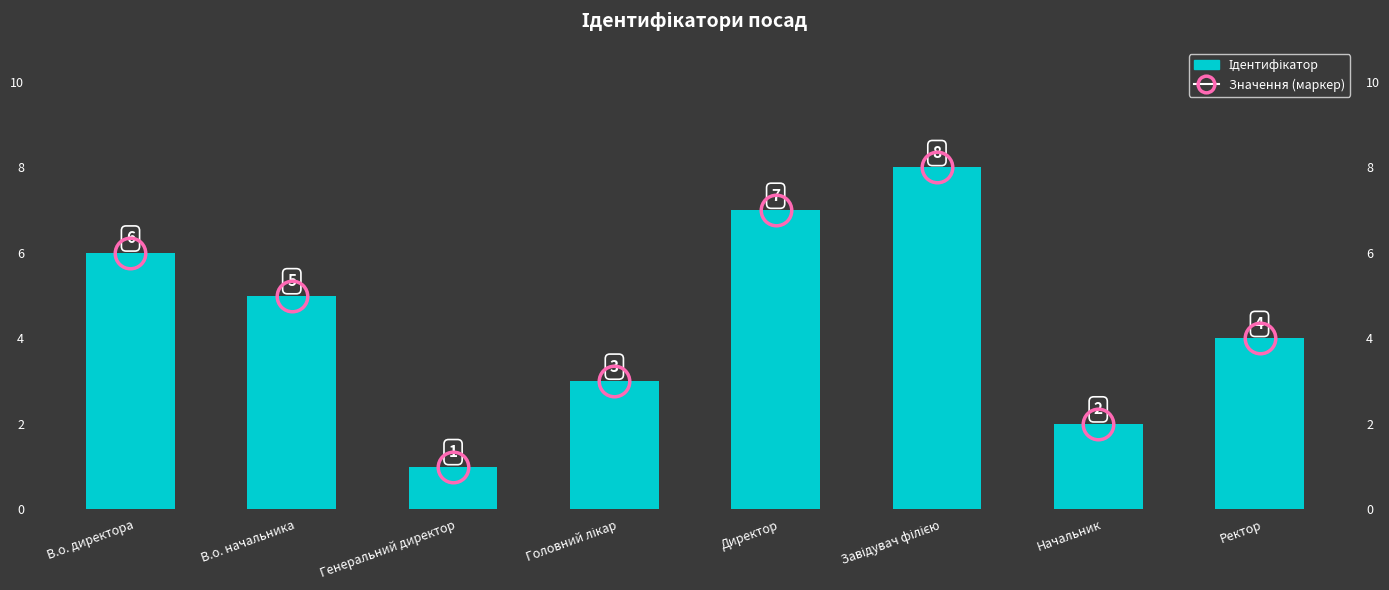

What is the value of the Ідентифікатор bar at the 7th from the left?

2